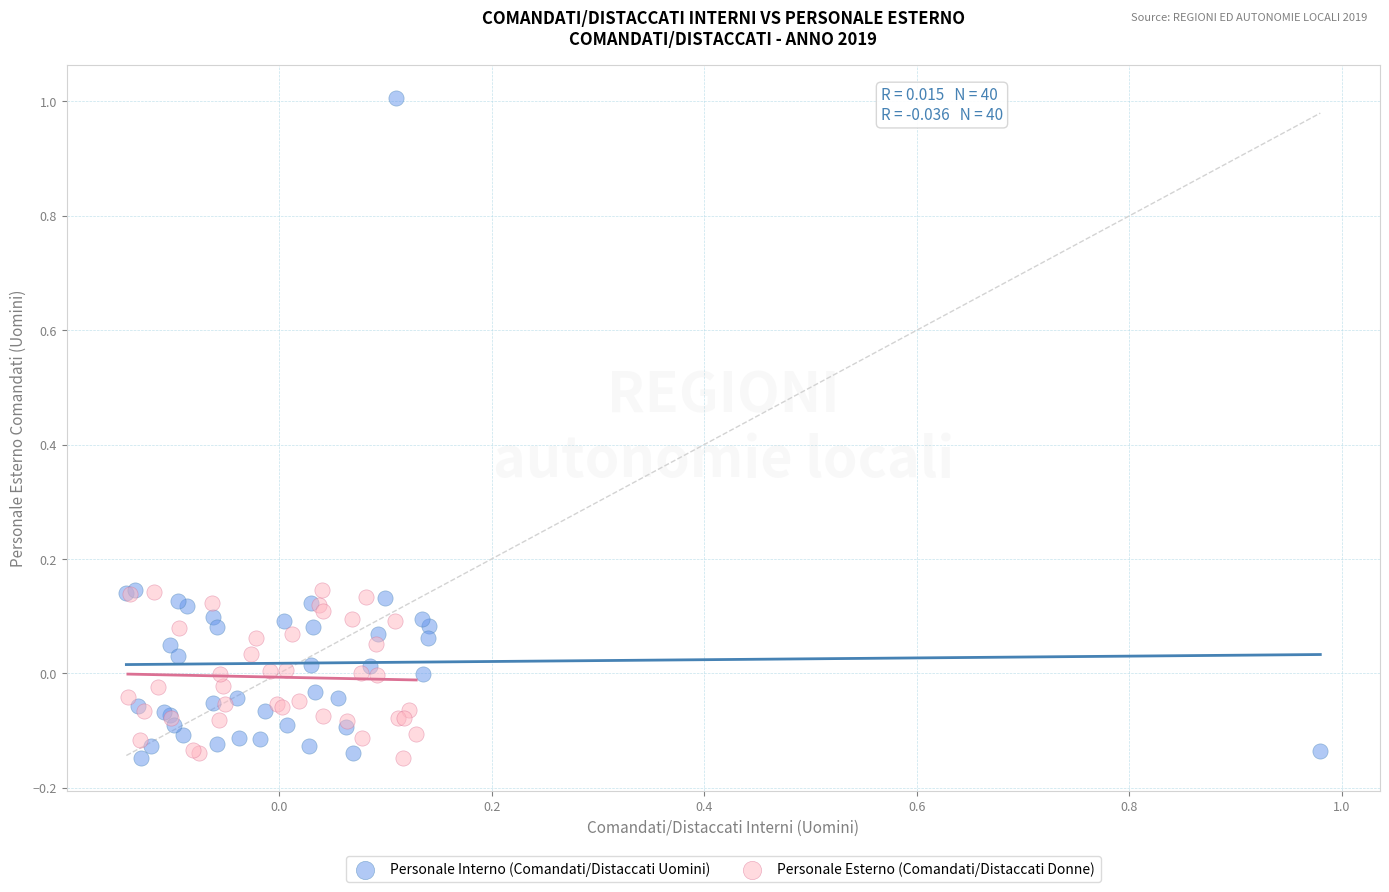

Which series reaches the maximum Y coordinate?

Personale Interno (Comandati/Distaccati Uomini)